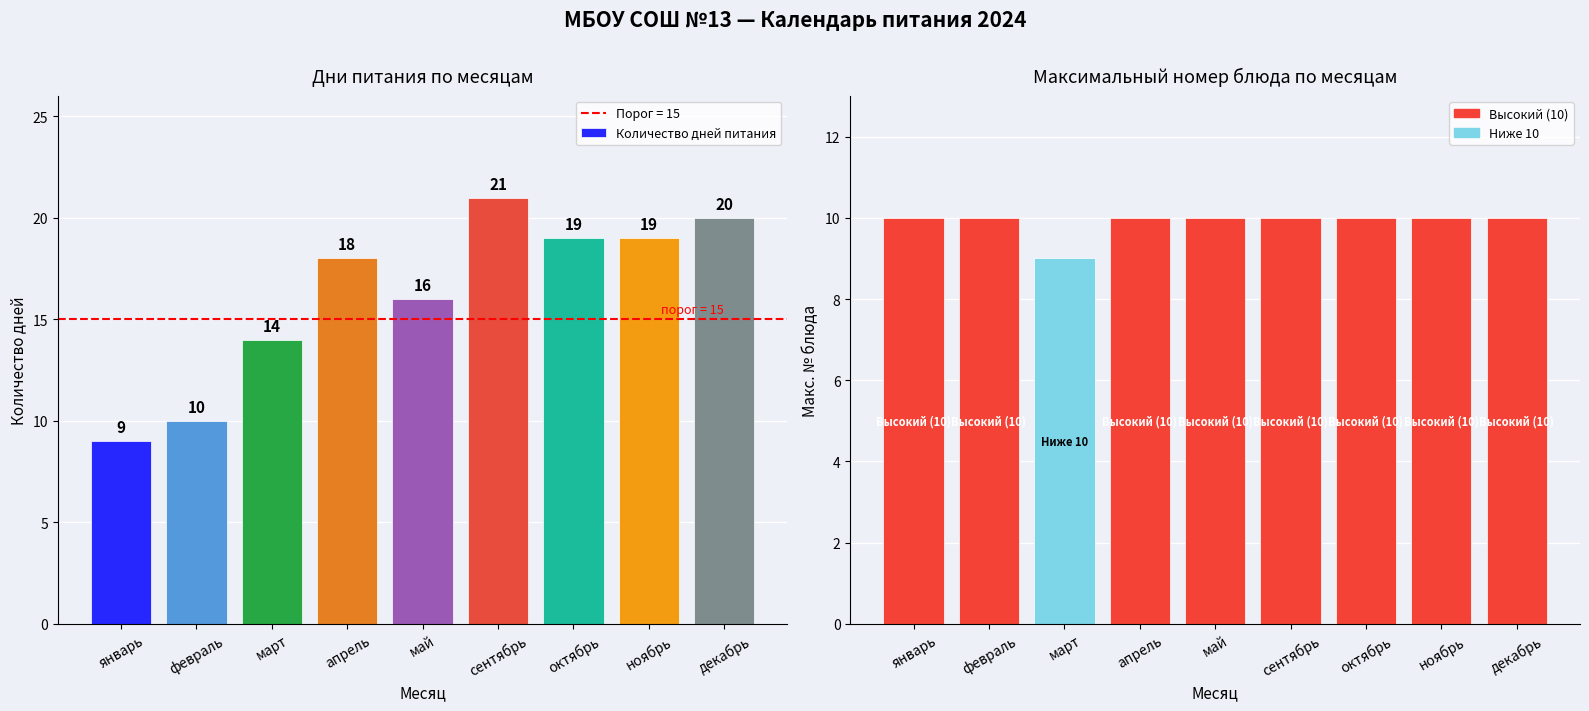

Rank the categories by Макс. № value from highest to lowest.

январь, февраль, апрель, май, сентябрь, октябрь, ноябрь, декабрь, март